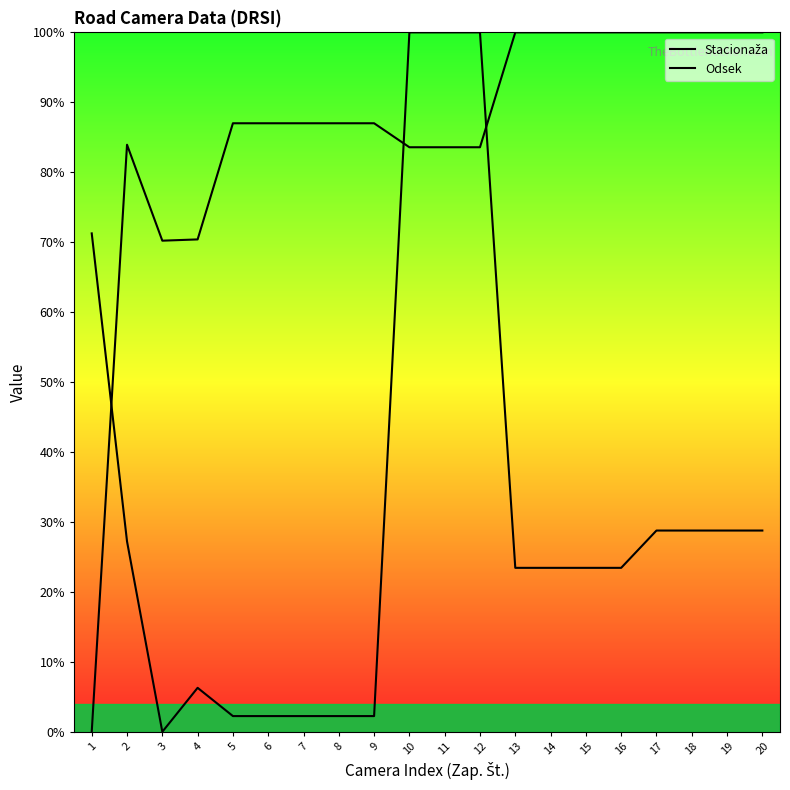

Reading left to right, transcribe all the data shown in this chart.

Stacionaža: 1=71.3	2=27.2	3=0.0	4=6.3	5=2.2	6=2.2	7=2.2	8=2.2	9=2.2	10=100.0	11=100.0	12=100.0	13=23.4	14=23.4	15=23.4	16=23.4	17=28.8	18=28.8	19=28.8	20=28.8
Odsek: 1=0.0	2=83.9	3=70.2	4=70.4	5=87.0	6=87.0	7=87.0	8=87.0	9=87.0	10=83.6	11=83.6	12=83.6	13=100.0	14=100.0	15=100.0	16=100.0	17=100.0	18=100.0	19=100.0	20=100.0